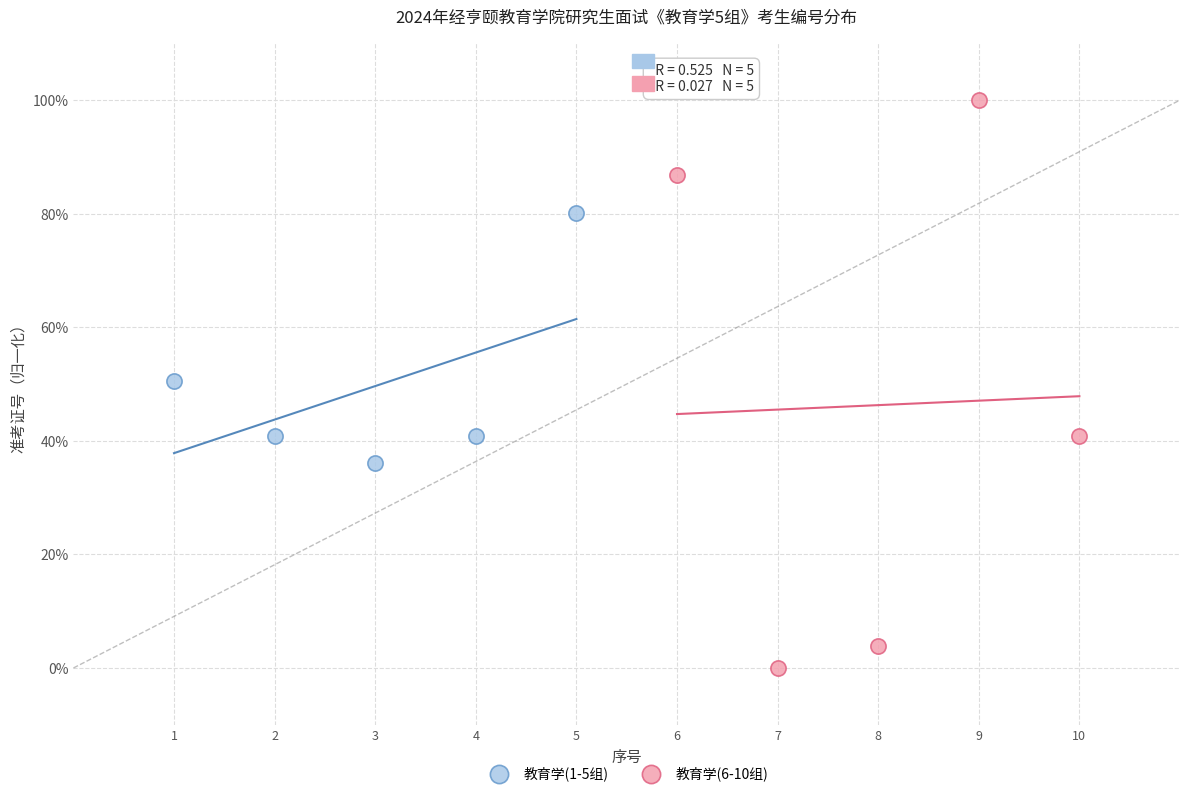

What are all the series names shown in the legend?

教育学(1-5组), 教育学(6-10组)